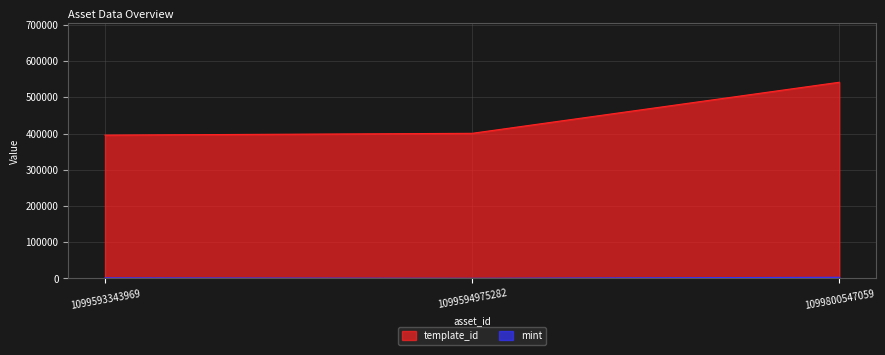

How many data points in template_id are less than 400511?

1